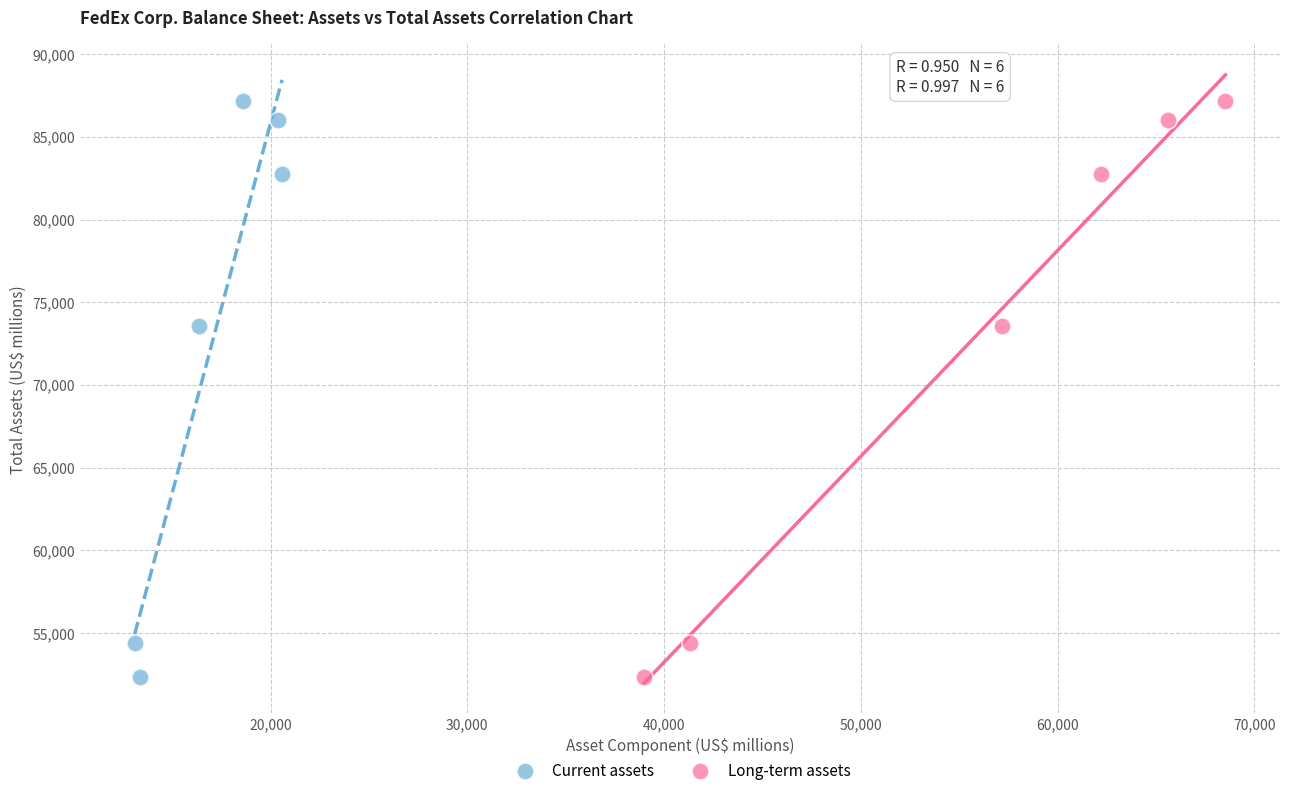

What are all the series names shown in the legend?

Current assets, Long-term assets